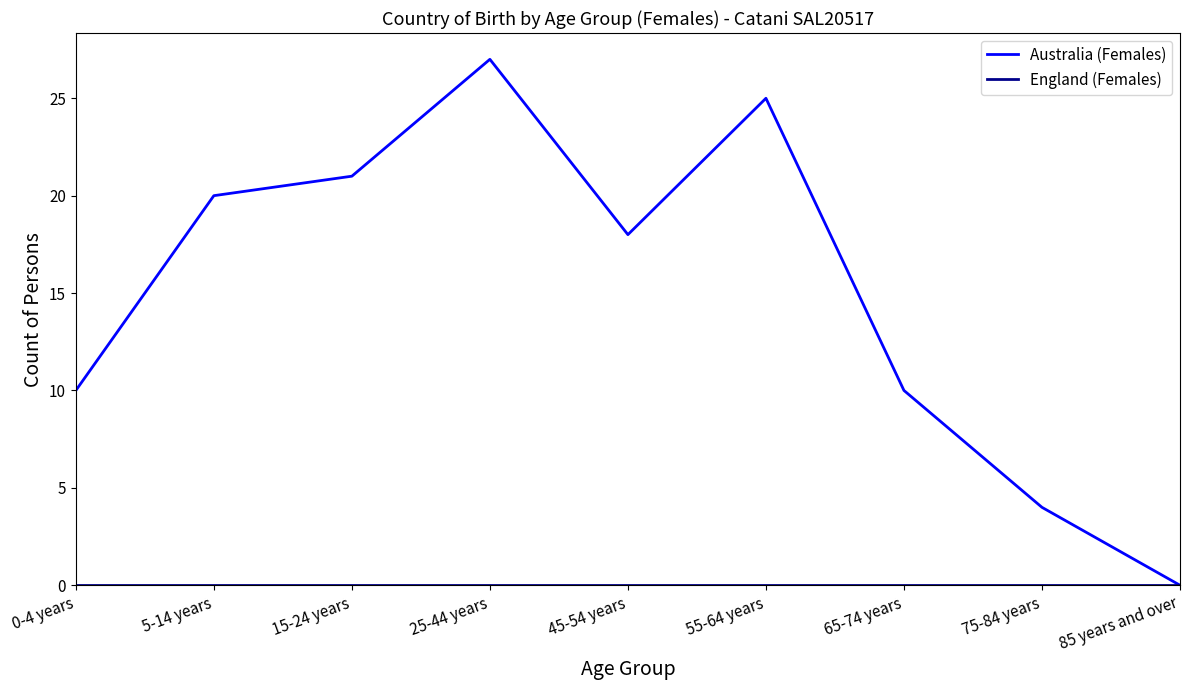

The Australia (Females) series shows 10 at 0-4 years. True or false?

True